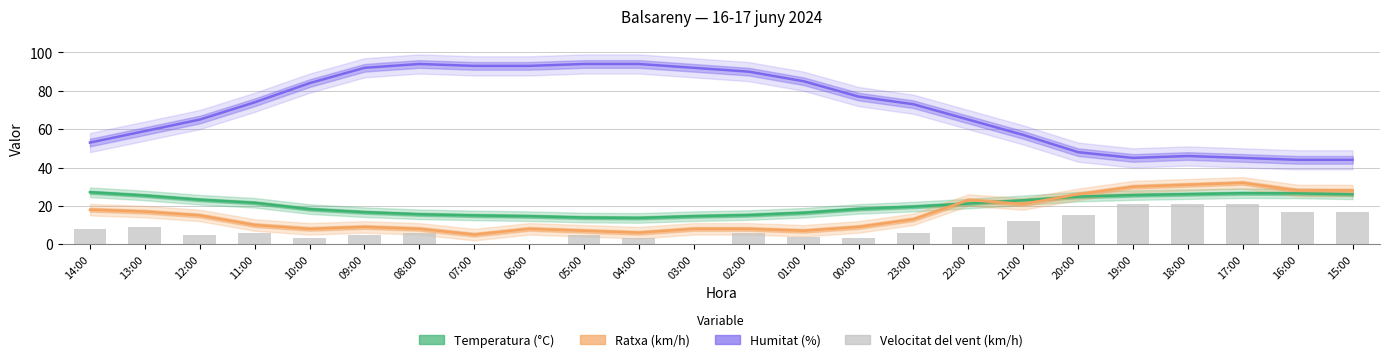

Is the value of Temperatura (°C) at 12:00 greater than the value of Velocitat del vent (km/h) at 23:00?

Yes